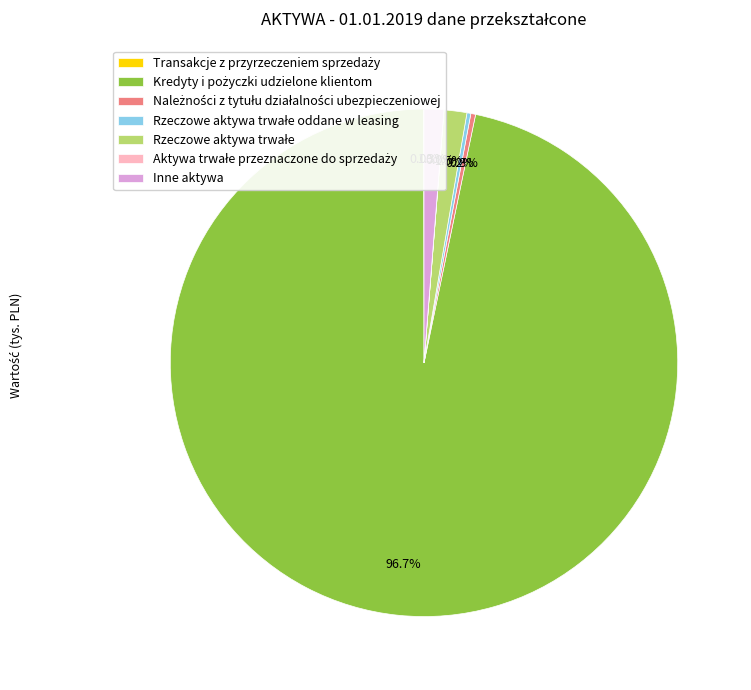

Is there a majority slice in this chart?

Yes